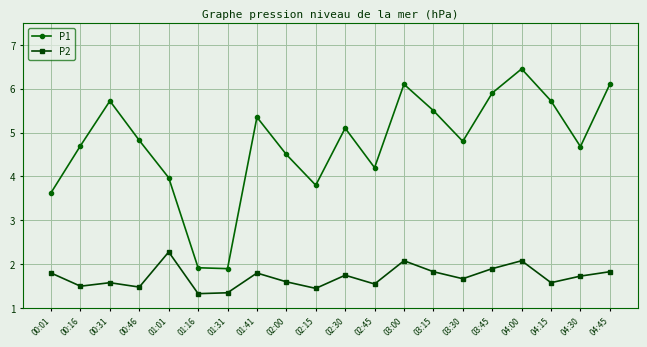

Is it true that P1 equals 5.3 at 01:41?

True